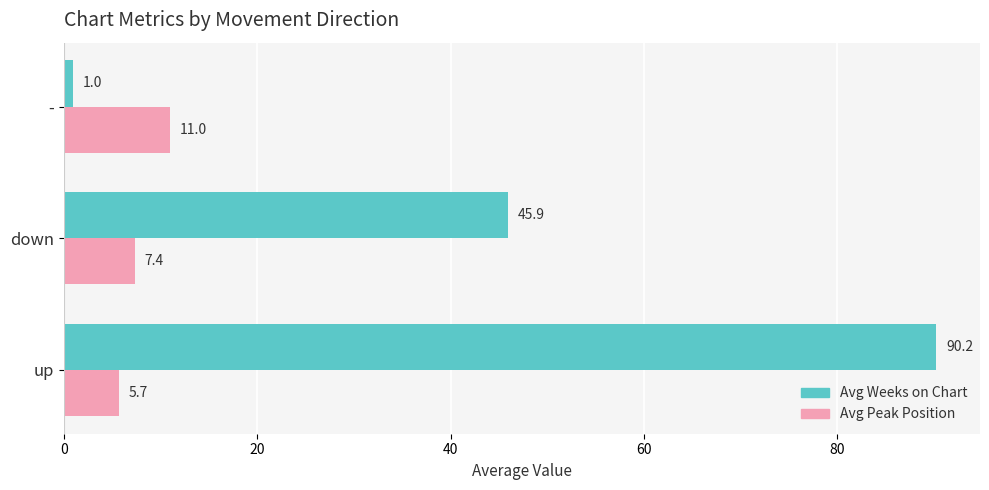

What is the approximate value of Avg Weeks on Chart at down?

45.9